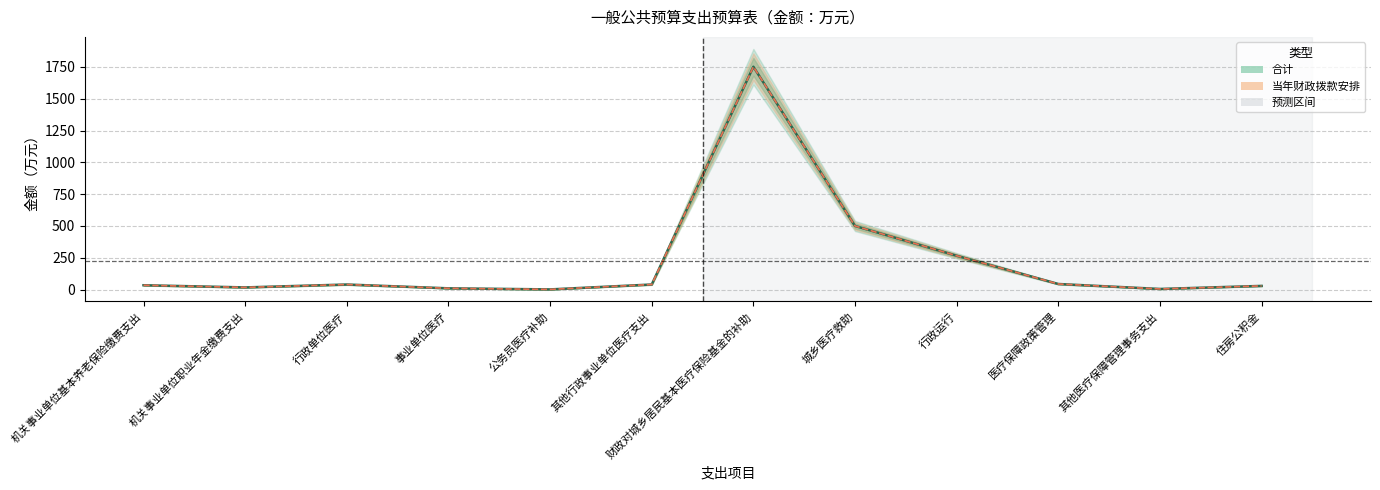

Between 其他行政事业单位医疗支出 and 财政对城乡居民基本医疗保险基金的补助, which series saw the biggest shift?

合计